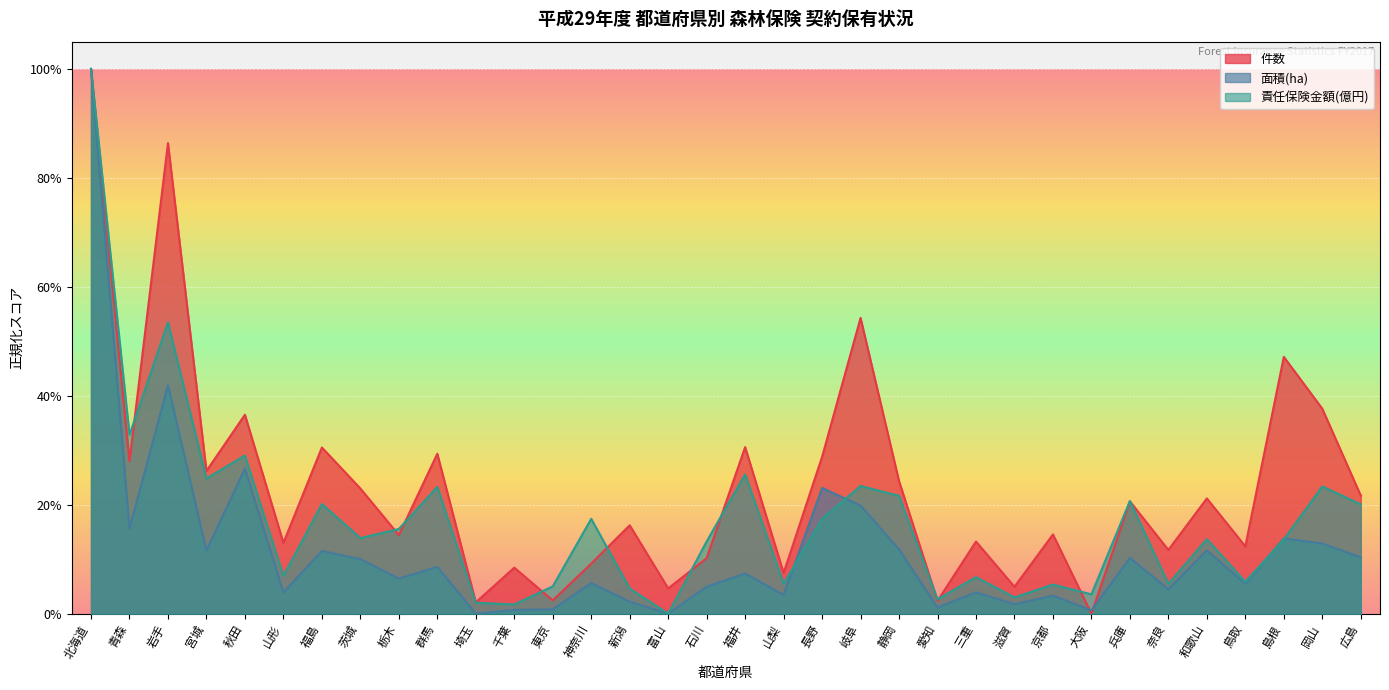

How many lines are shown in the chart?

3